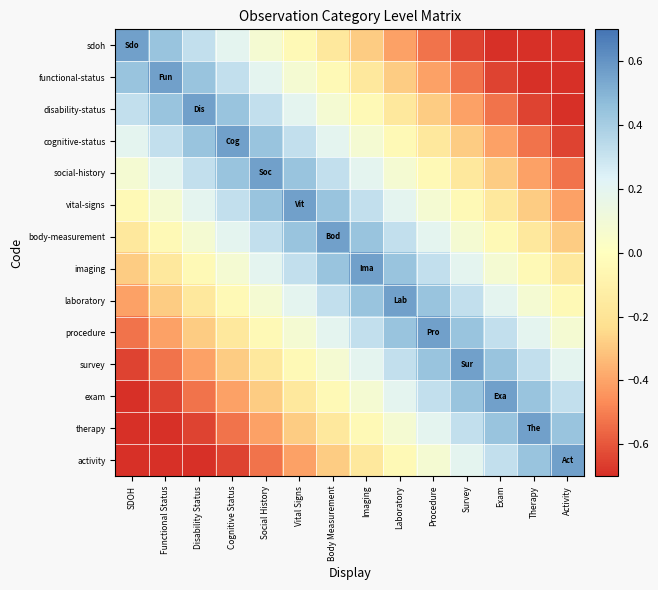

What is the maximum value shown in the chart?

0.6